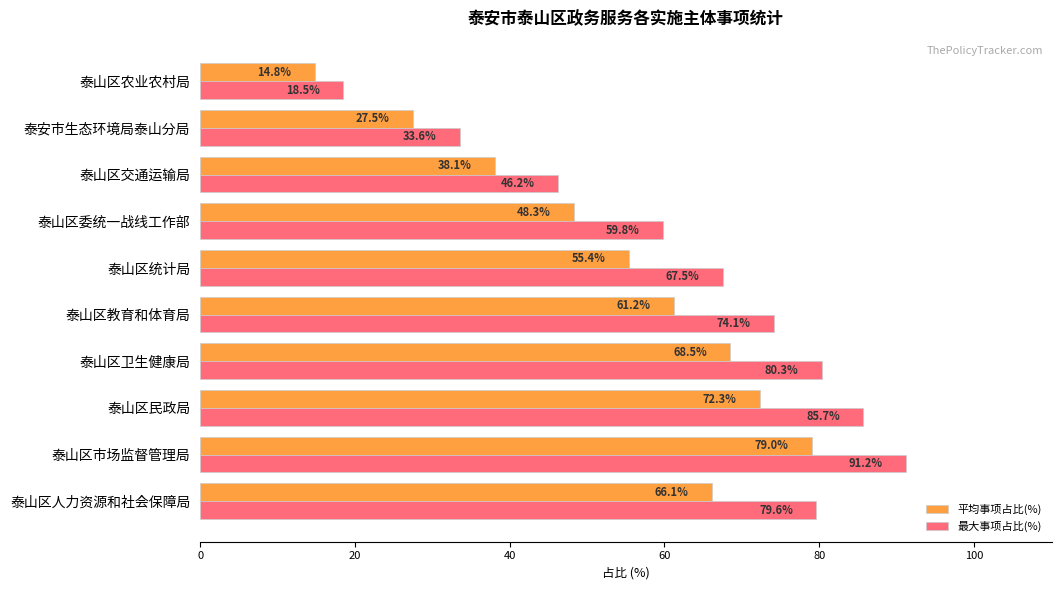

List the labels in order of 平均事项占比(%) value, smallest first.

泰山区农业农村局, 泰安市生态环境局泰山分局, 泰山区交通运输局, 泰山区委统一战线工作部, 泰山区统计局, 泰山区教育和体育局, 泰山区人力资源和社会保障局, 泰山区卫生健康局, 泰山区民政局, 泰山区市场监督管理局